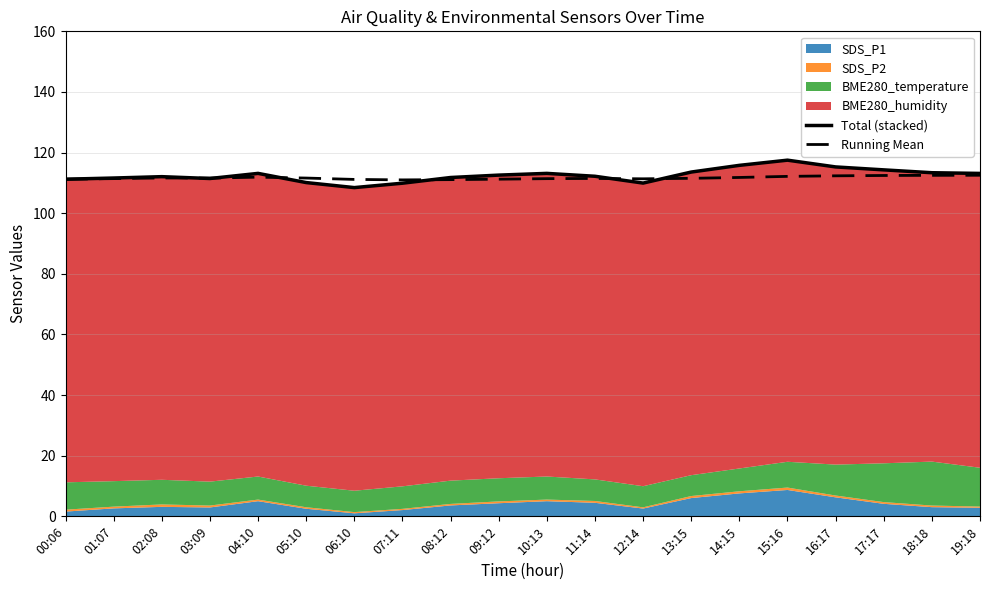

True or false: Running Mean has a value of 71.7 at 03:09.

False